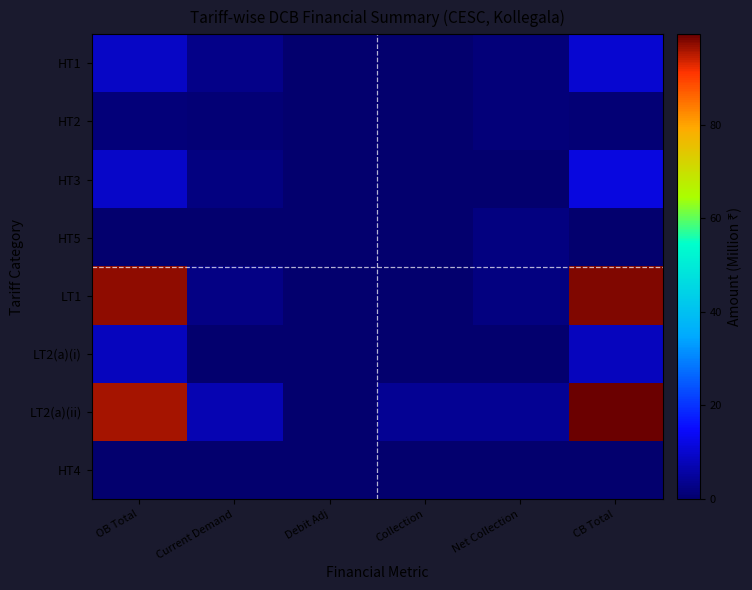

Rank the series by their maximum value, from lowest to highest.

HT4, HT2, HT5, LT2(a)(i), HT1, HT3, LT1, LT2(a)(ii)